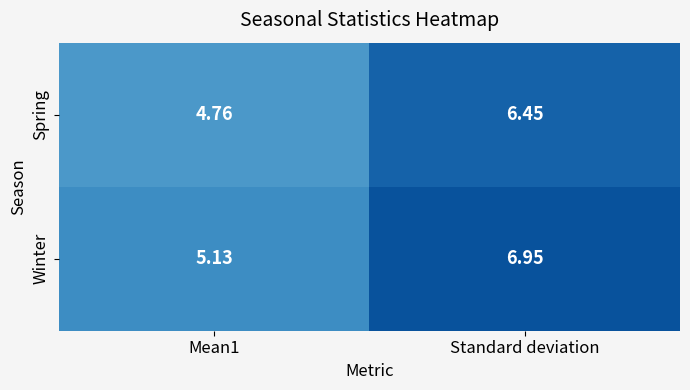

At which label does Winter reach its peak?

Standard deviation